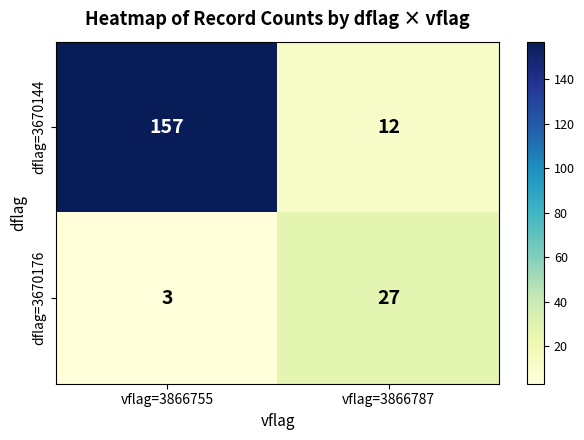

Which series has the largest range (max minus min)?

dflag=3670144